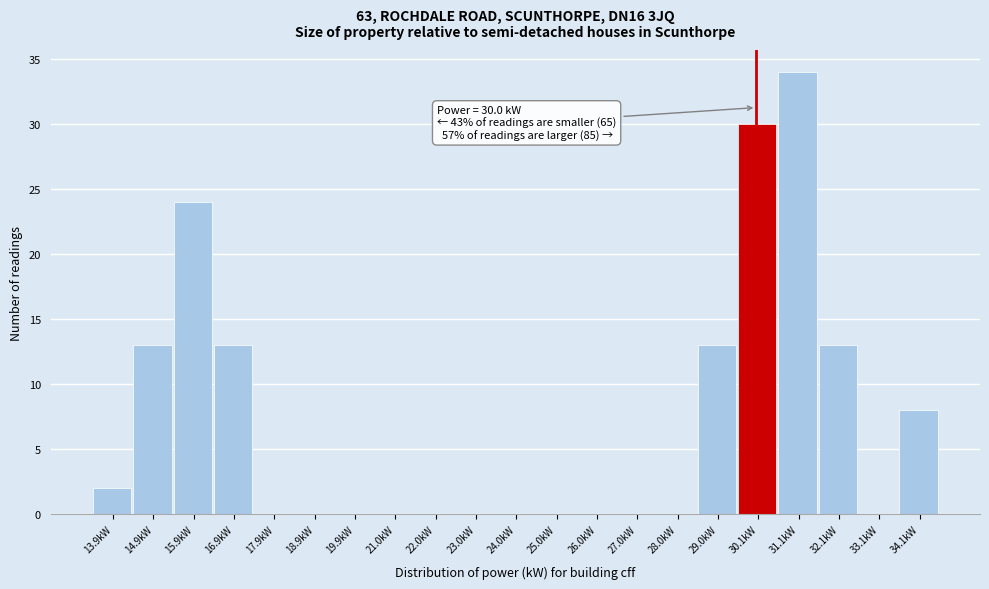

Which range on the x-axis has the tallest bar?

30.6 to 31.6